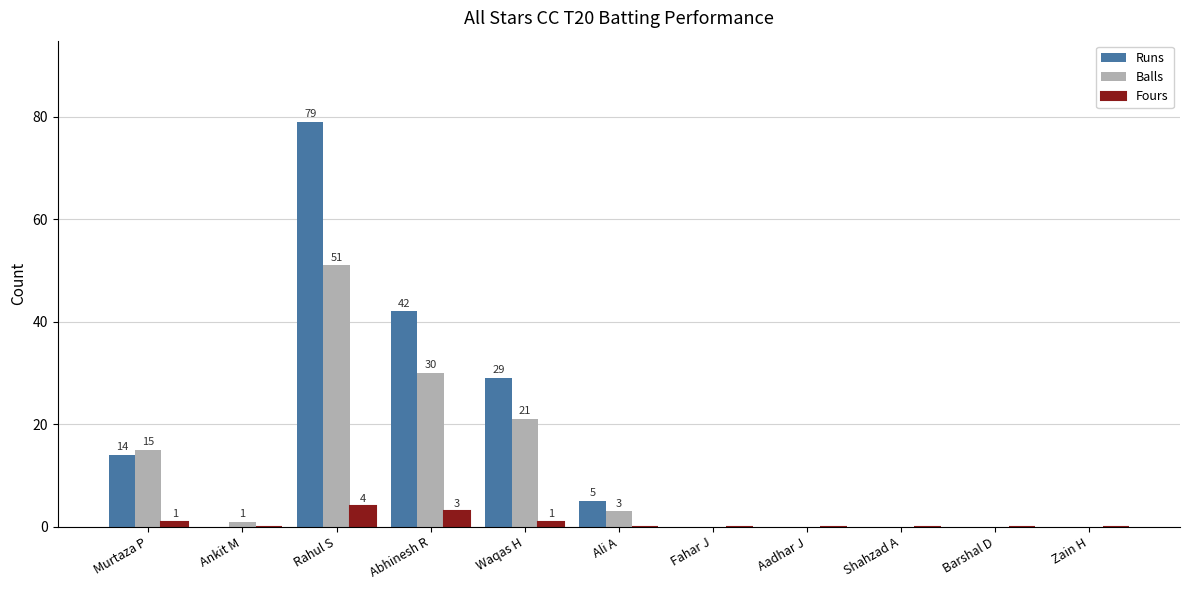

Between Ankit M and Waqas H, which series saw the biggest shift?

Runs